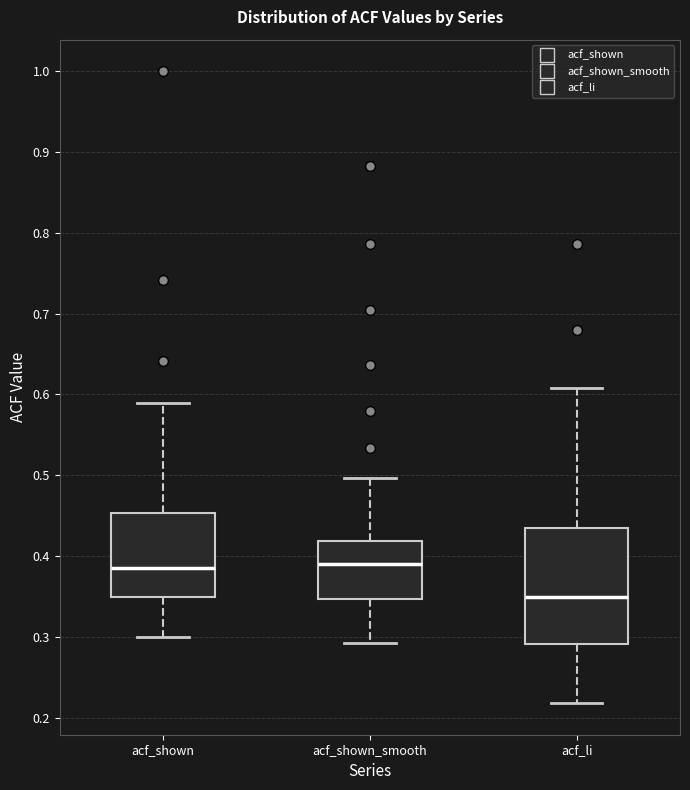

Reading left to right, read every box against the y-axis: the position of its median line, the range the box covers, and the ends of its whiskers. The values are not printed on the chart, so give them approximately, as read against the axis.

acf_shown: median 0.39, box 0.35 to 0.45, whiskers 0.30 to 0.59
acf_shown_smooth: median 0.39, box 0.35 to 0.42, whiskers 0.29 to 0.50
acf_li: median 0.35, box 0.29 to 0.43, whiskers 0.22 to 0.61